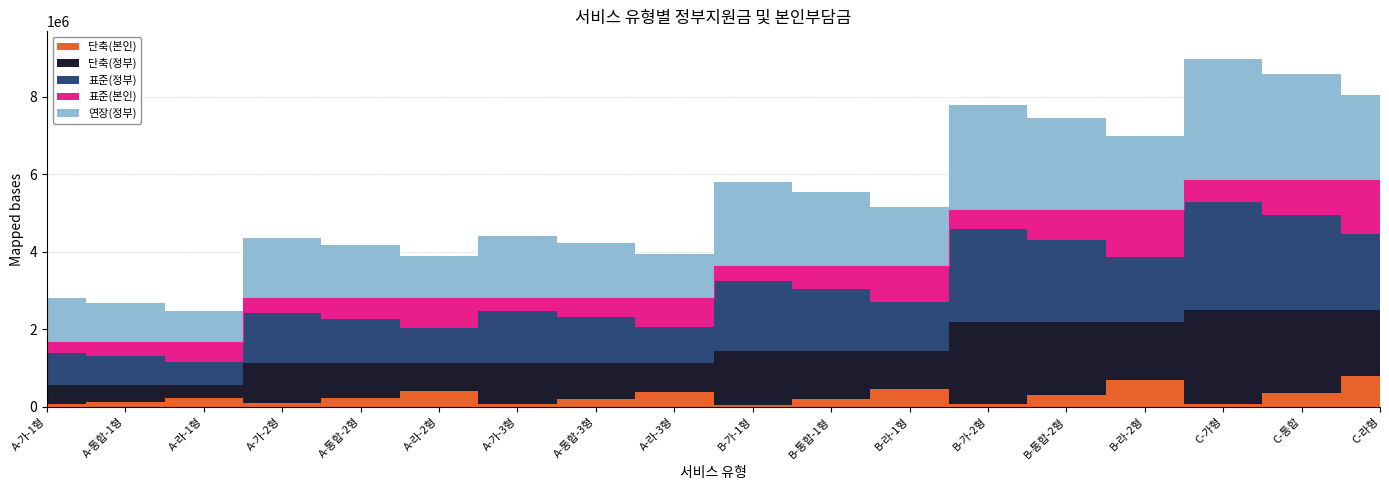

Is the value of 표준(본인) at A-가-3형 greater than the value of 연장(정부) at B-가-1형?

No